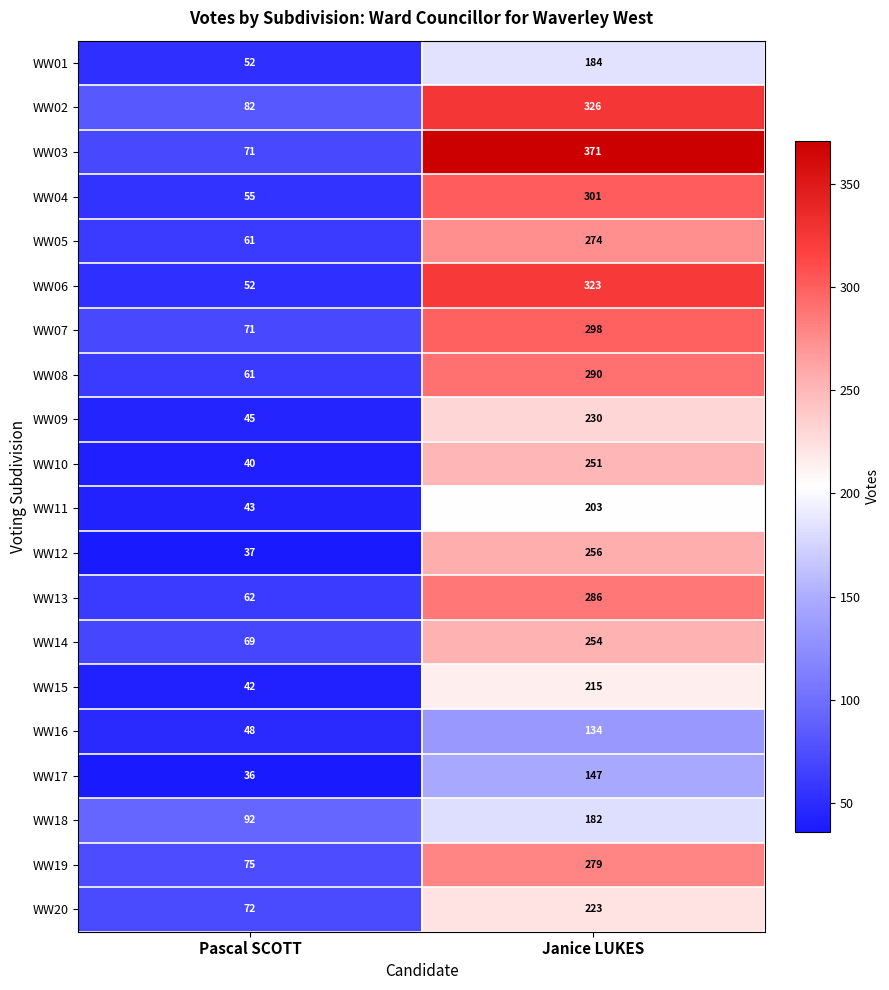

At which category is the sum across all series the highest?

Janice LUKES